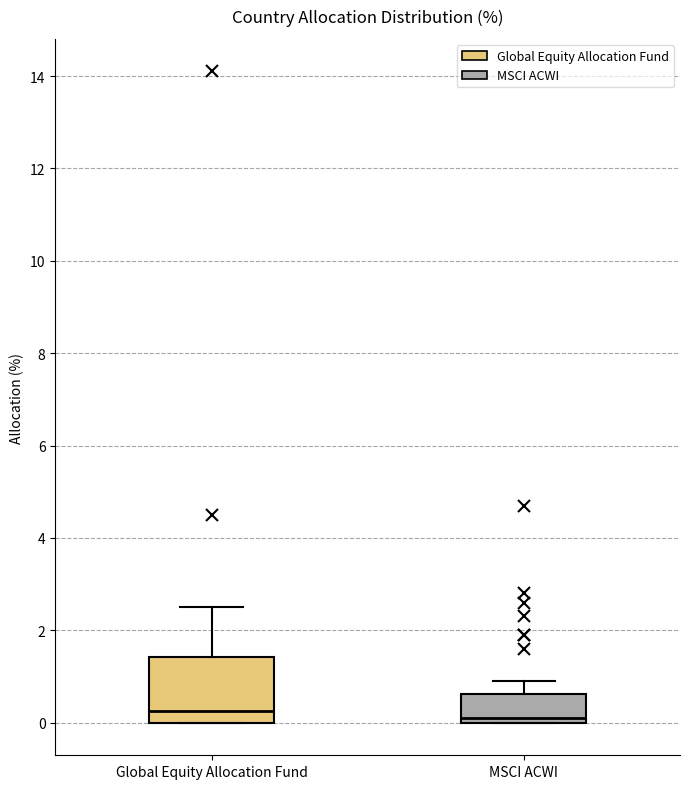

Which box is the tallest, from its lower edge to its upper edge?

Global Equity Allocation Fund